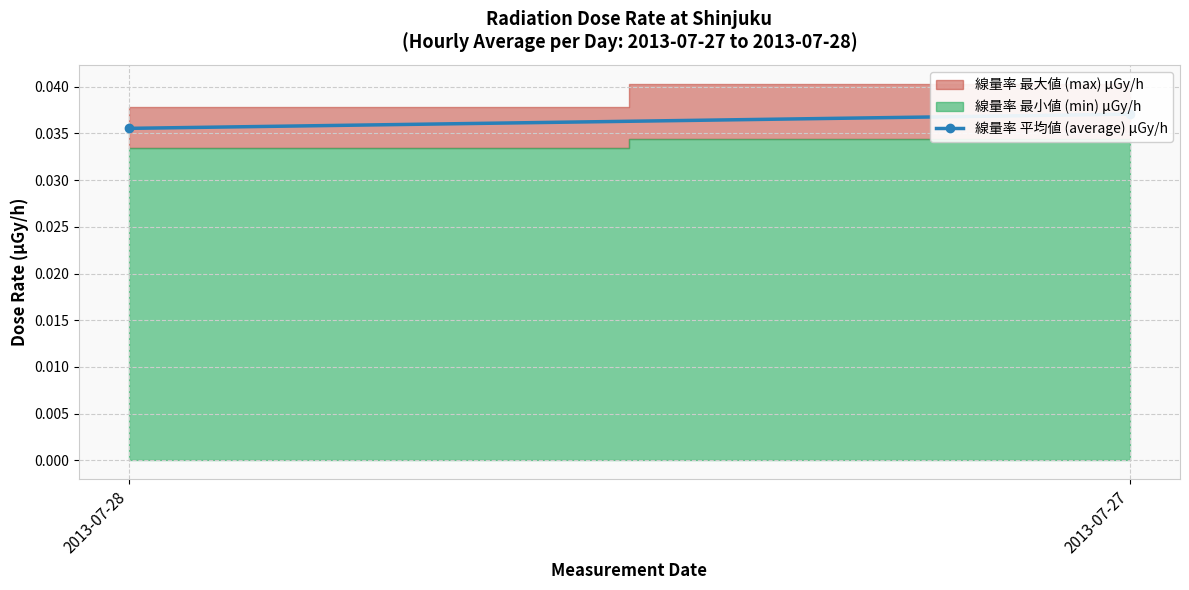

Count the values in the range 0 to 1.

2